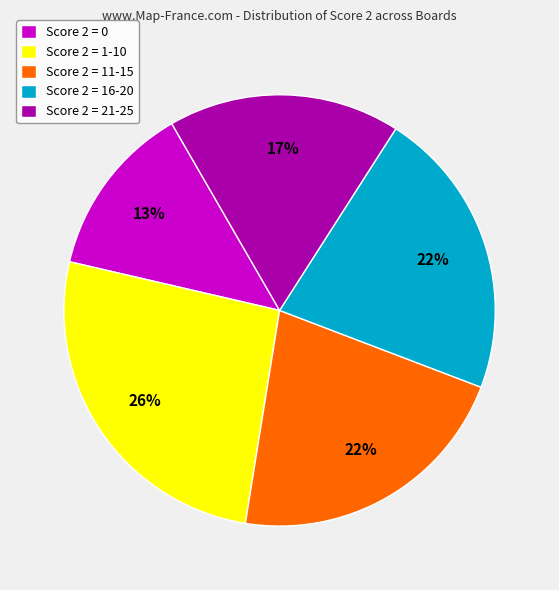

How many segments does this pie chart have?

5